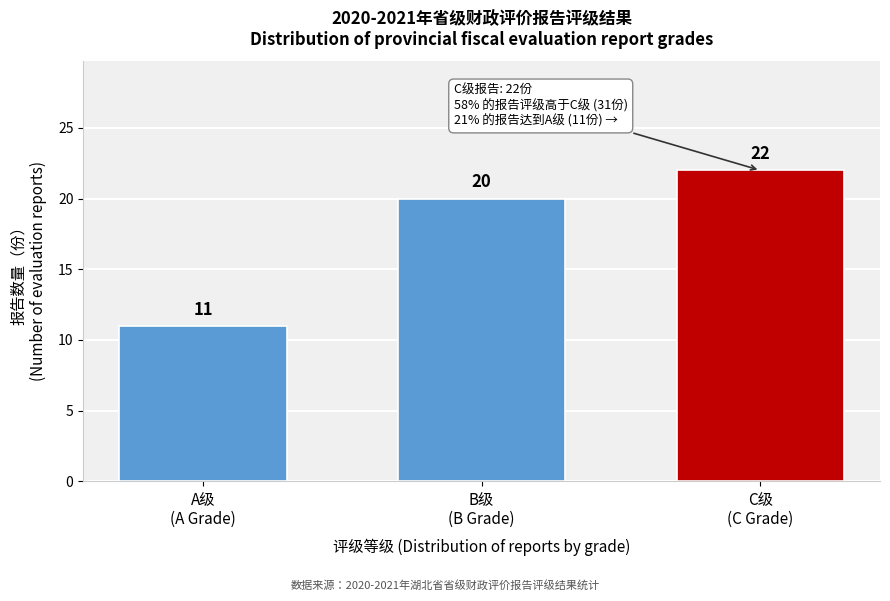

Reading left to right, list all the values displayed in this chart.

11	20	22